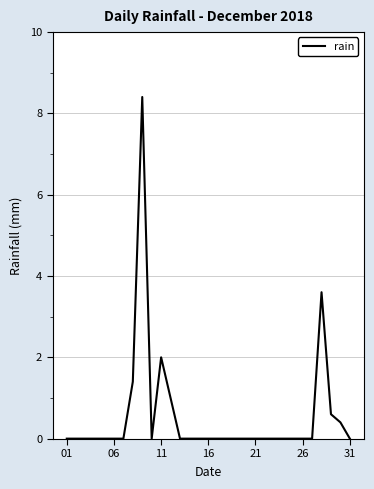

What is the maximum value shown in the chart?

8.4